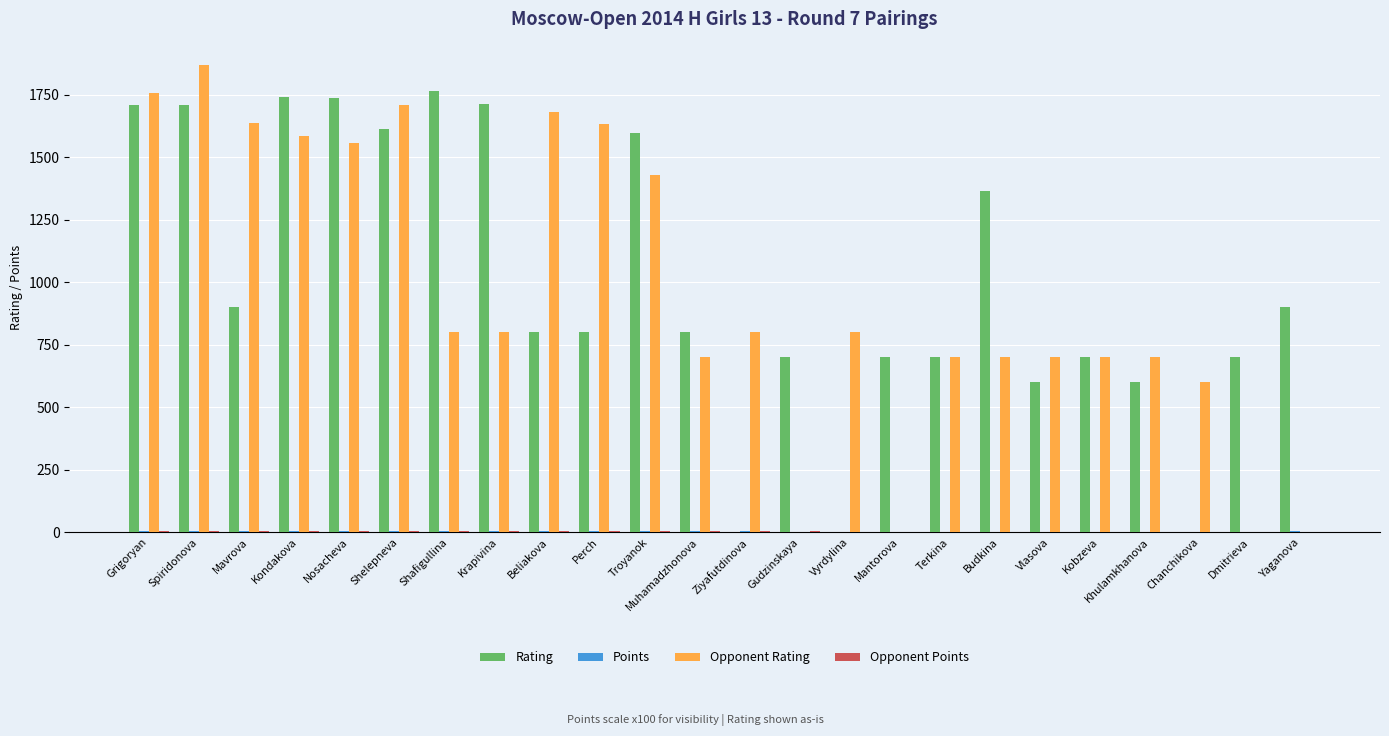

How many groups of bars are there?

24